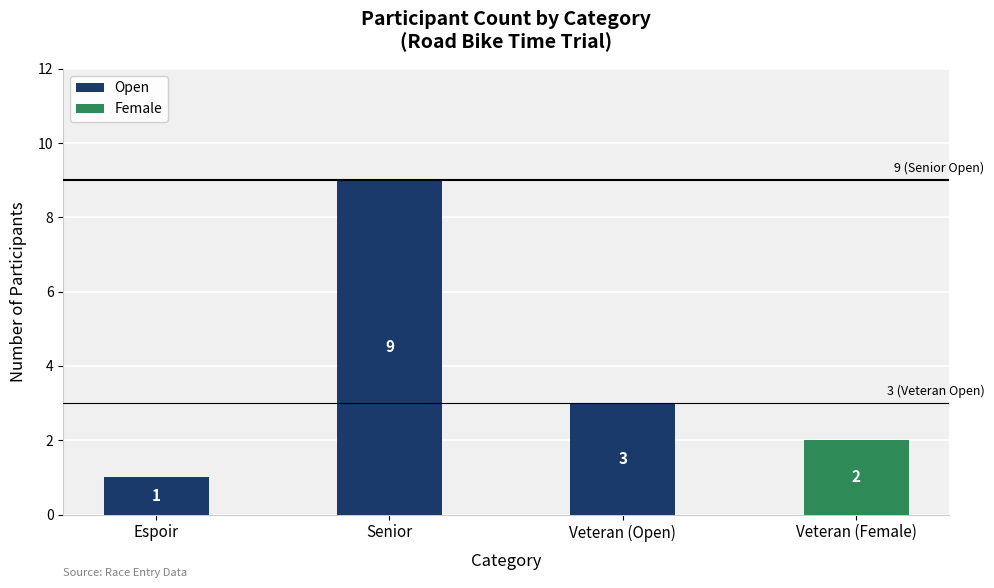

Which series changed the most between Senior and Veteran (Open)?

Open